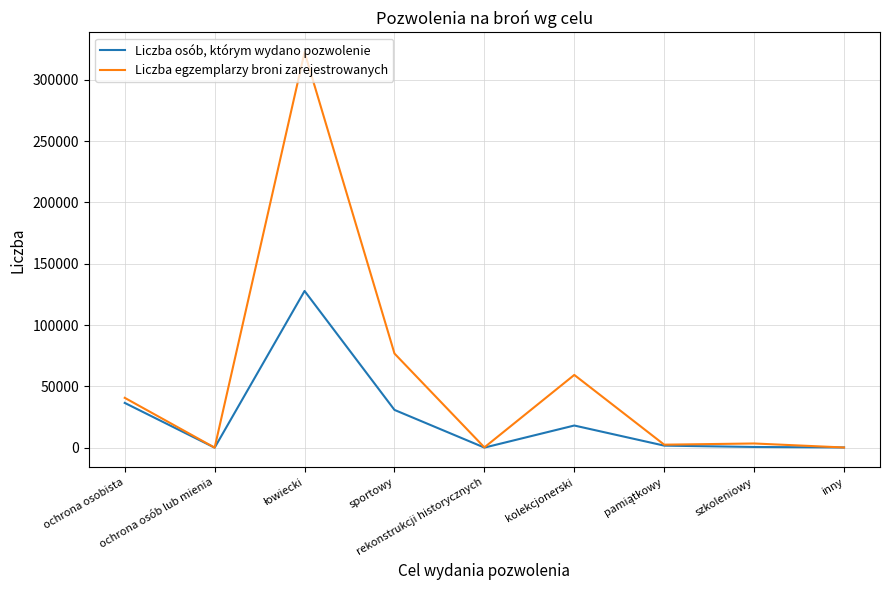

What is the maximum value shown in the chart?

322451